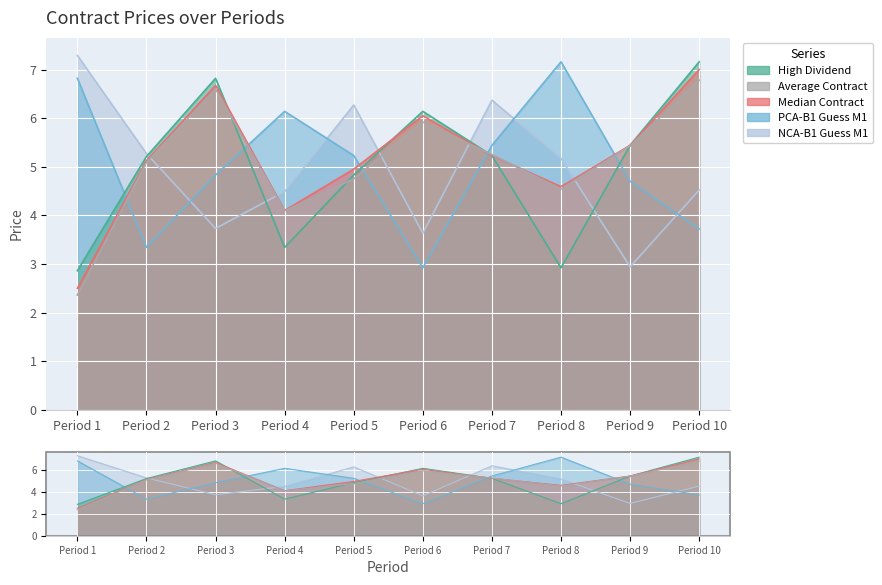

True or false: PCA-B1 Guess M1 has a value of 3.5 at Period 4.

False